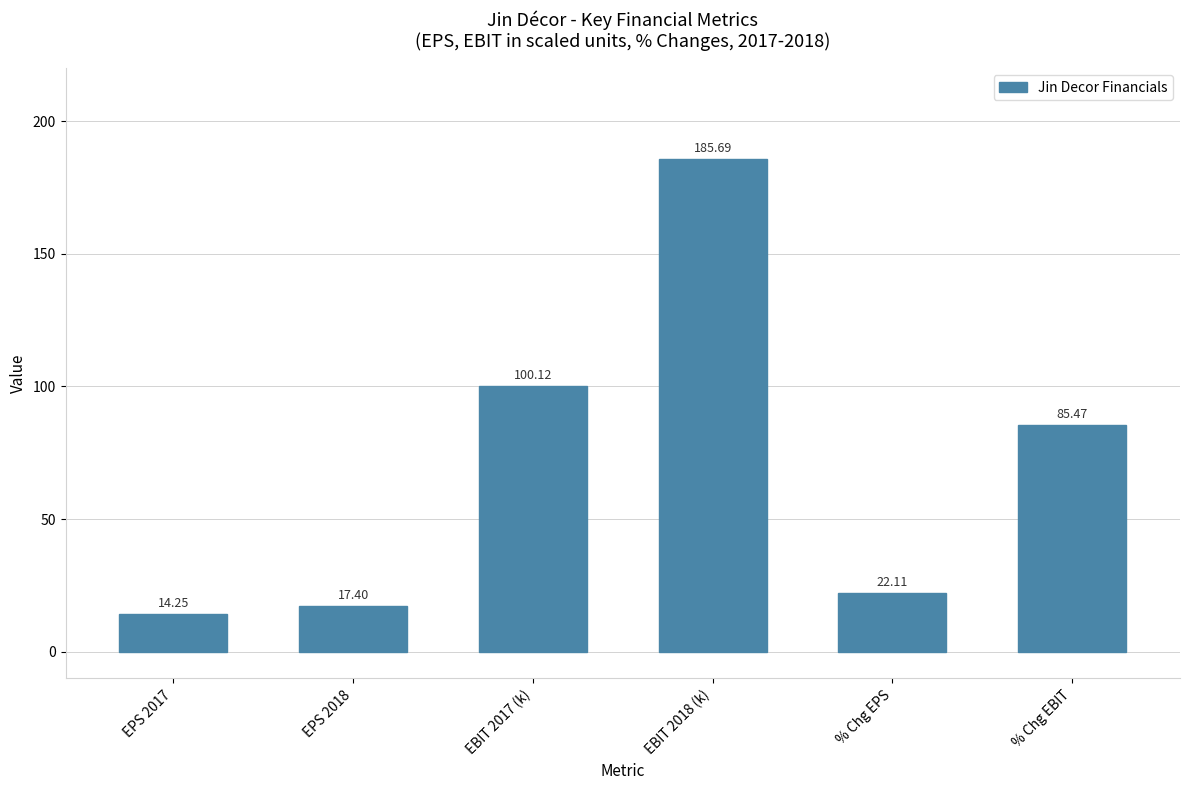

True or false: the data shows 22.1 at % Chg EPS.

True